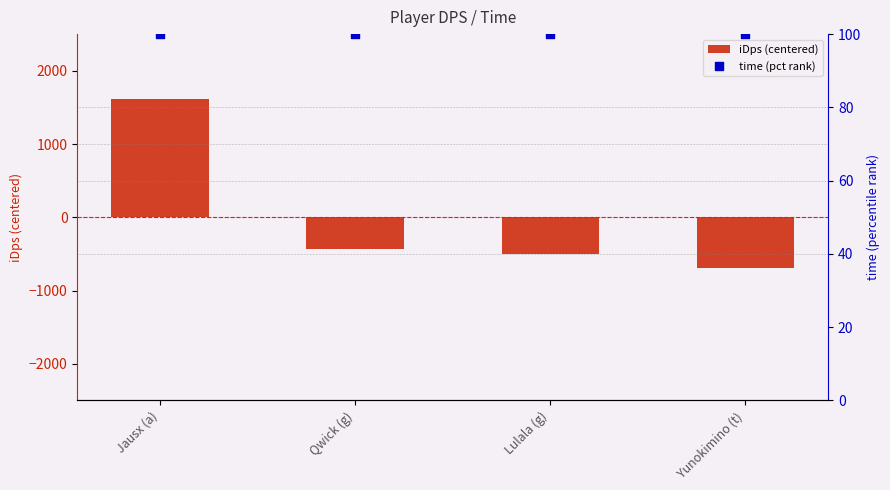

At how many categories does at least one series exceed -299?

4